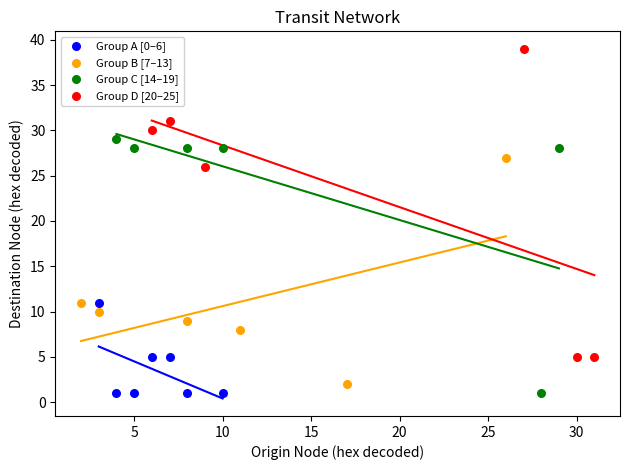

What are all the series names shown in the legend?

Group A [0–6], Group B [7–13], Group C [14–19], Group D [20–25]